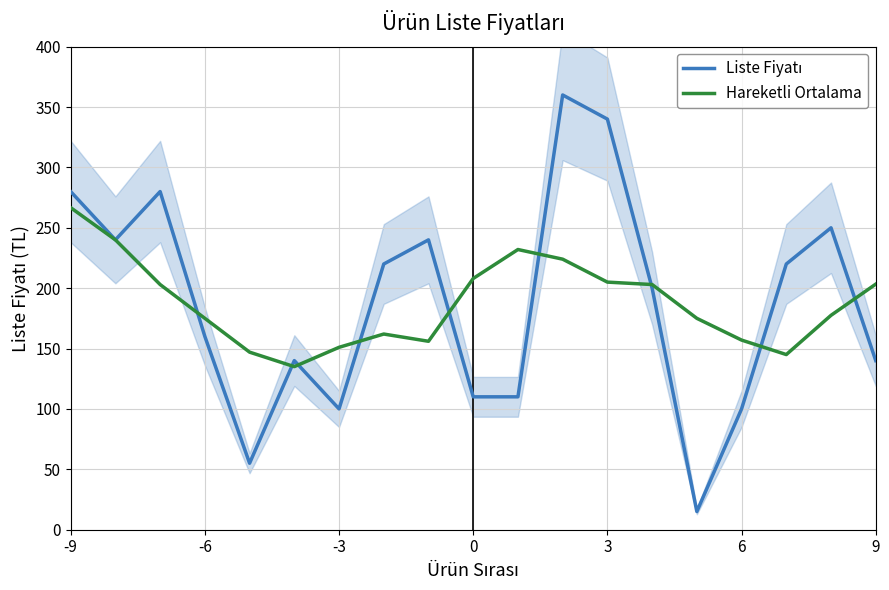

Is it true that Liste Fiyatı equals 200.0 at 13?

True